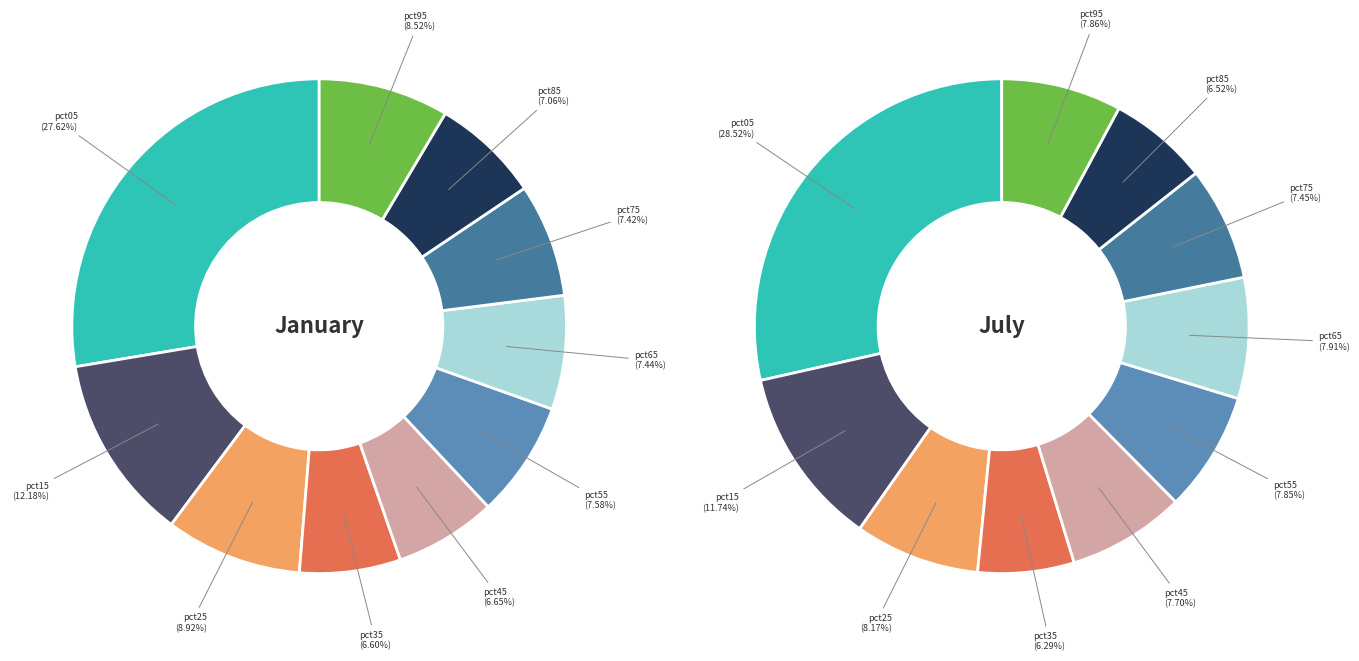

How many segments does this pie chart have?

10